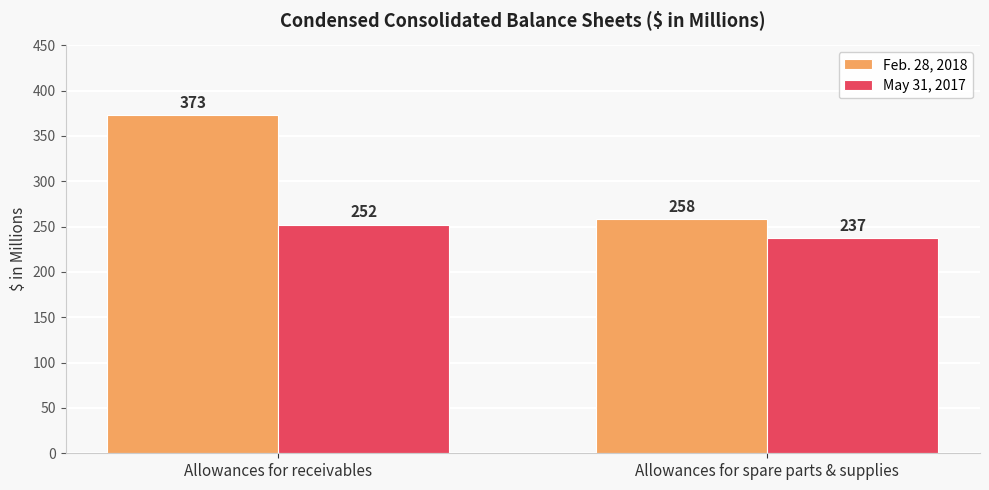

Is the value of May 31, 2017 at Allowances for receivables greater than the value of Feb. 28, 2018 at Allowances for receivables?

No